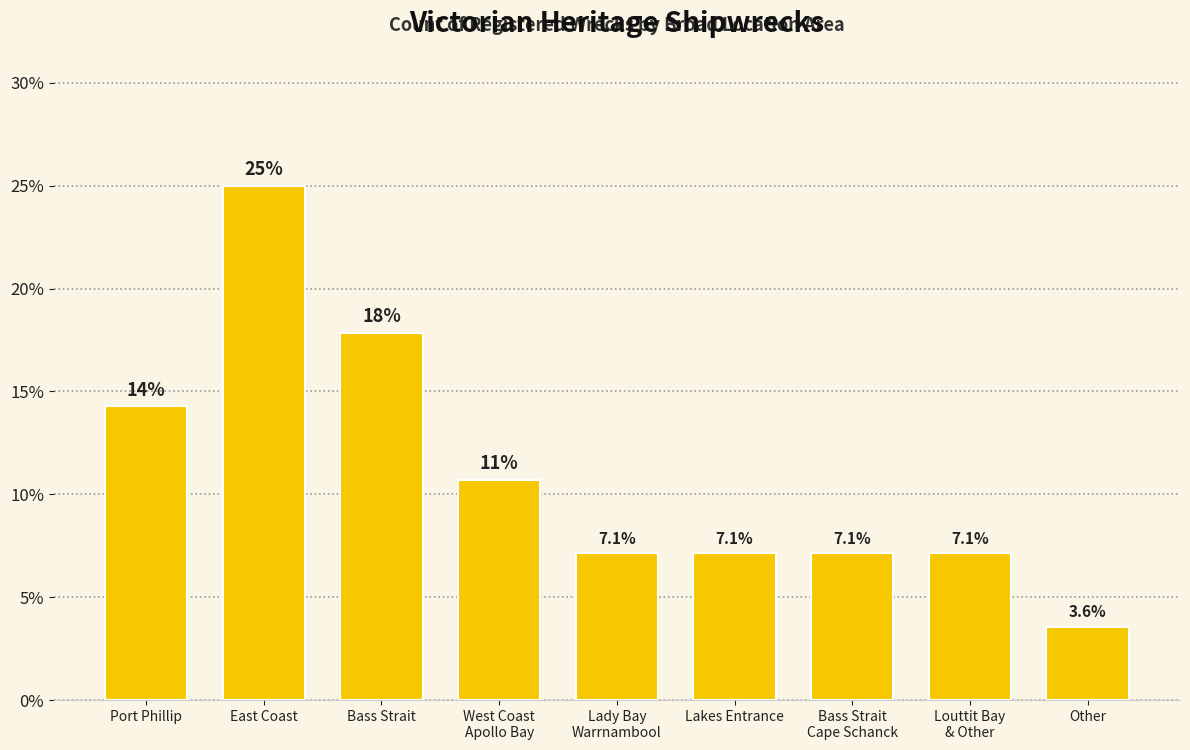

What is the sum of the values at Lakes Entrance and East Coast?

32.1